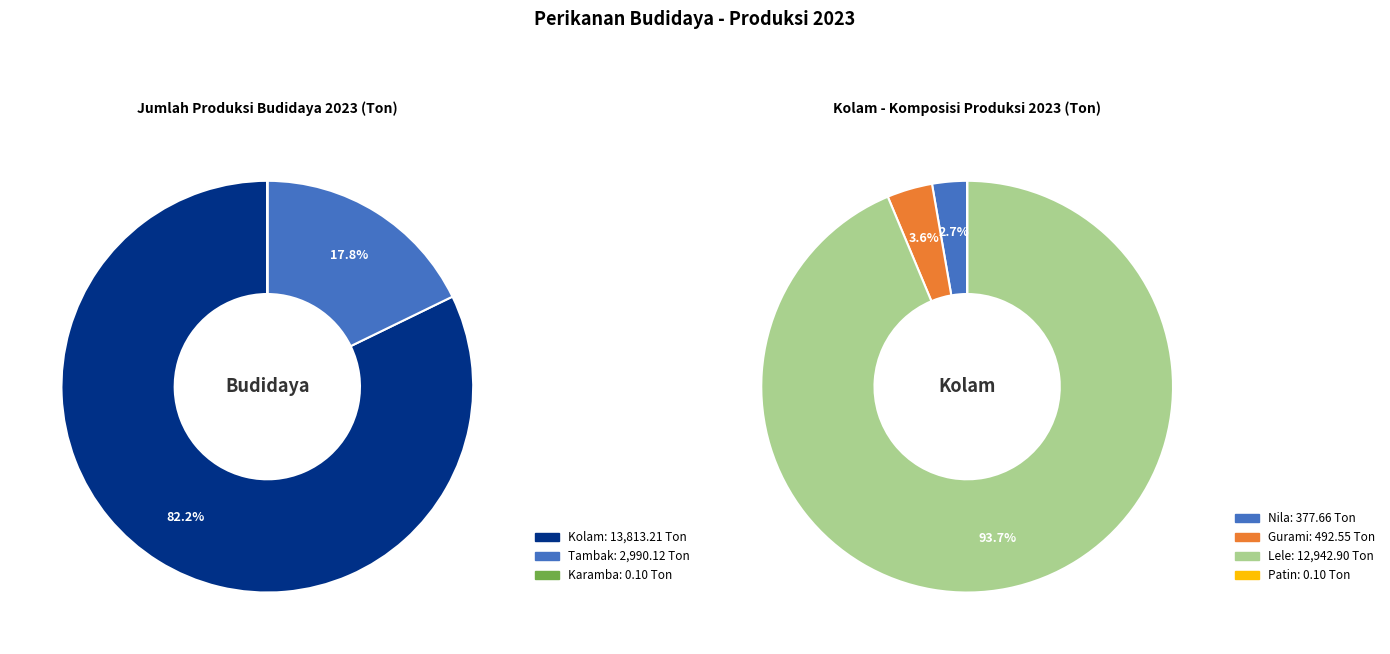

How much of the chart is everything except Sawah?

100.0%